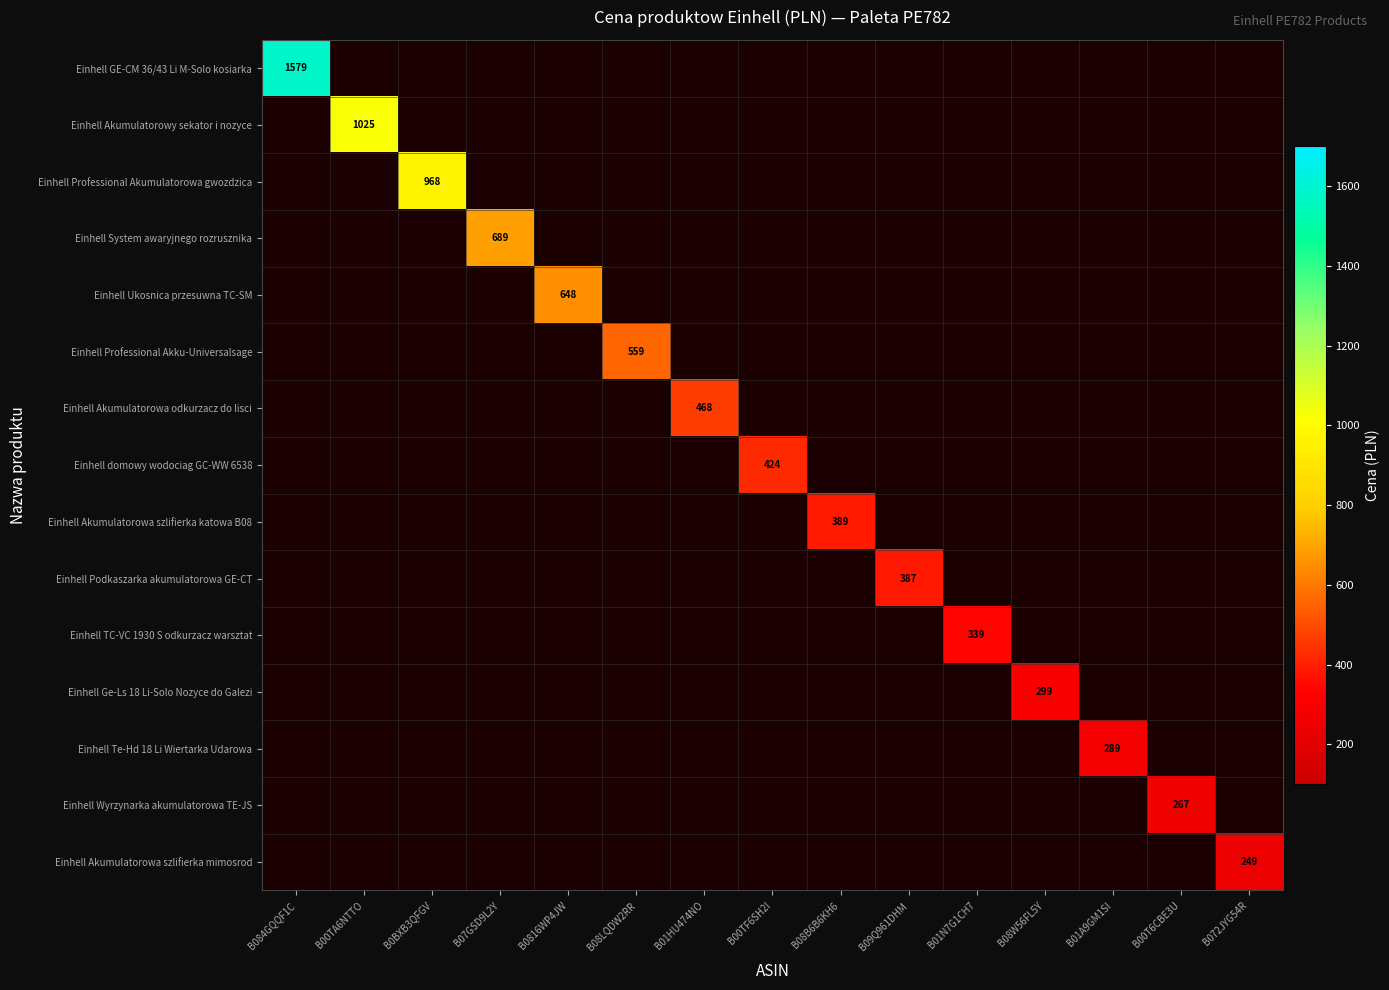

Count the number of data series in this chart.

15